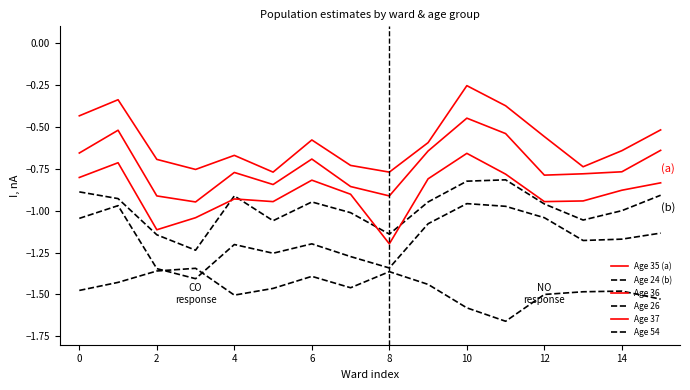

Does the chart display data point markers on the line(s)?

No